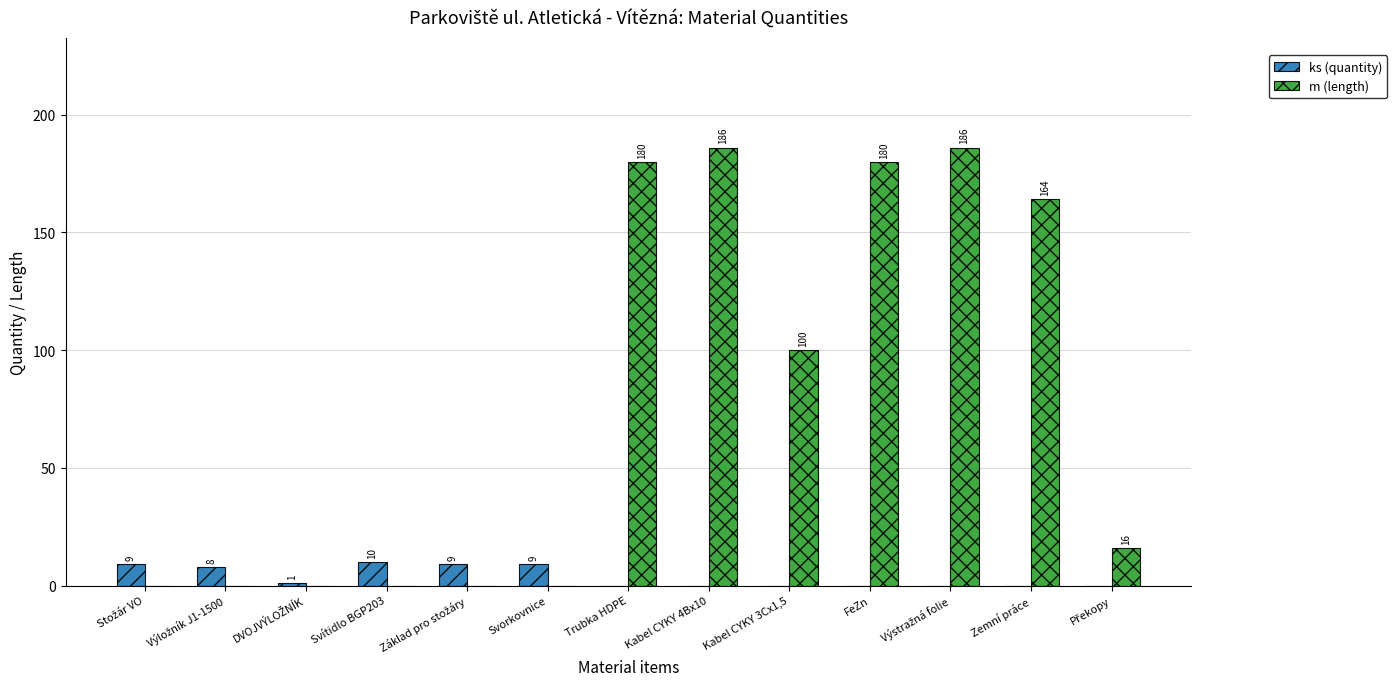

True or false: ks (quantity) has a value of 0 at Kabel CYKY 3Cx1,5.

True